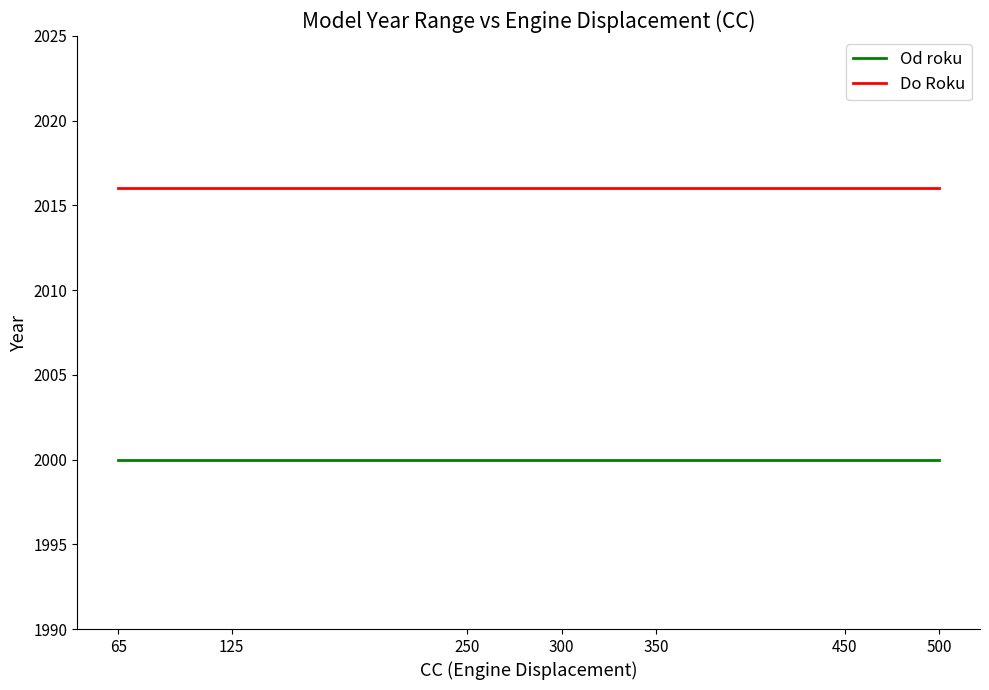

What is the spread (max minus min) of values at 300?

16